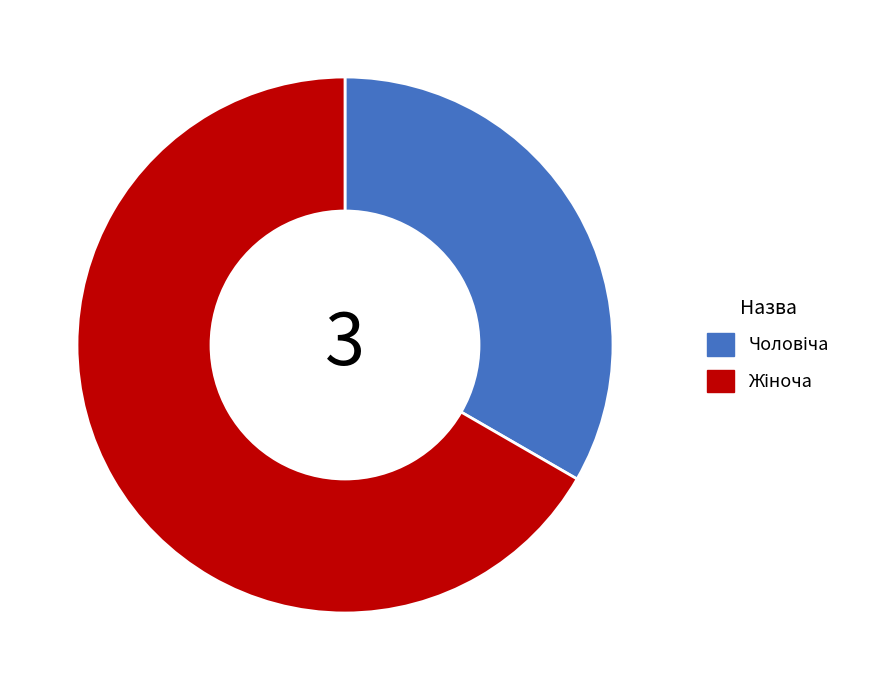

Is there a majority slice in this chart?

Yes